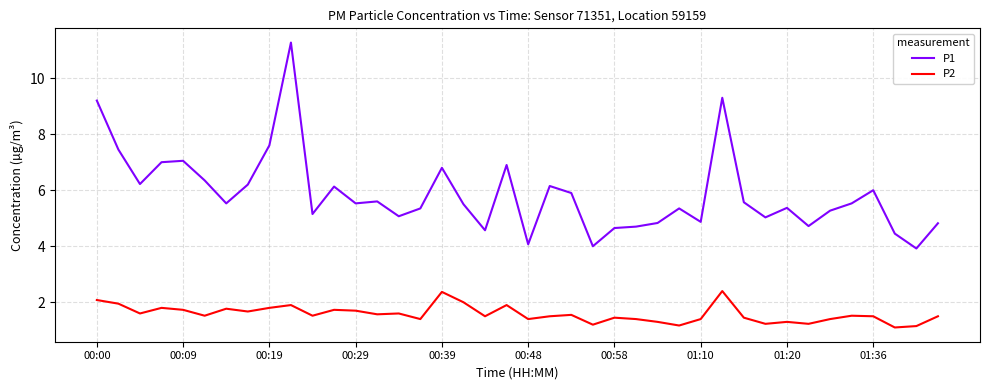

True or false: P1 and P2 intersect in this chart.

False